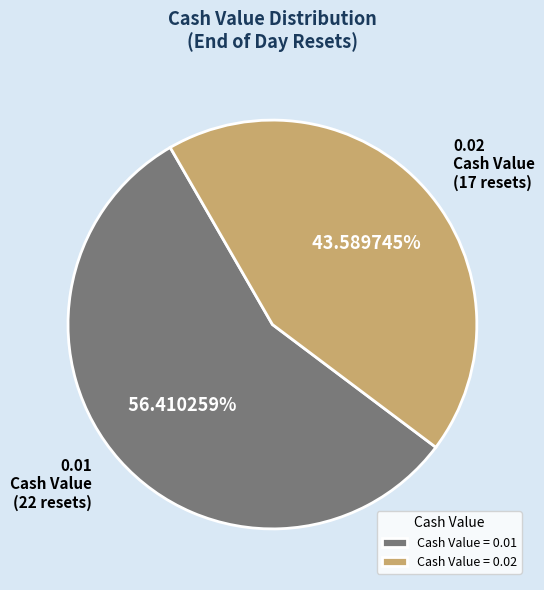

Is there a majority slice in this chart?

Yes